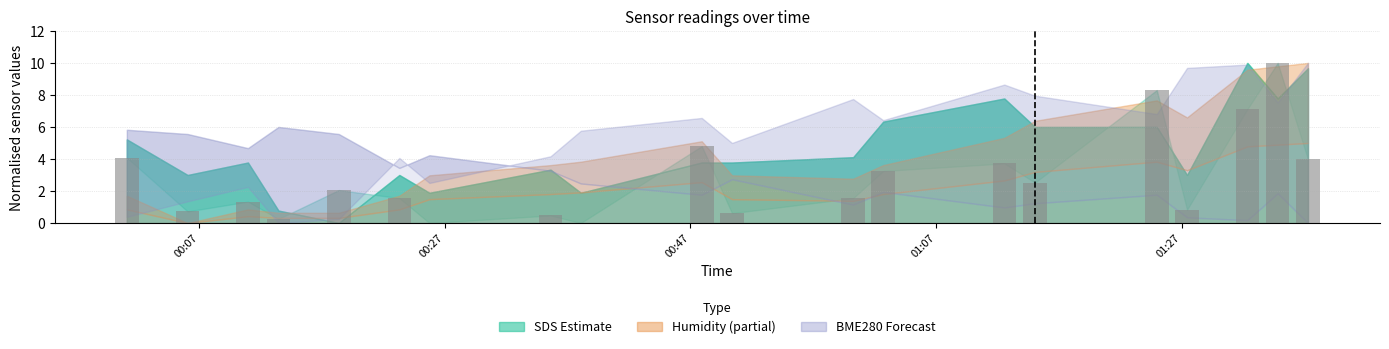

What is the sum of all values?

57.1